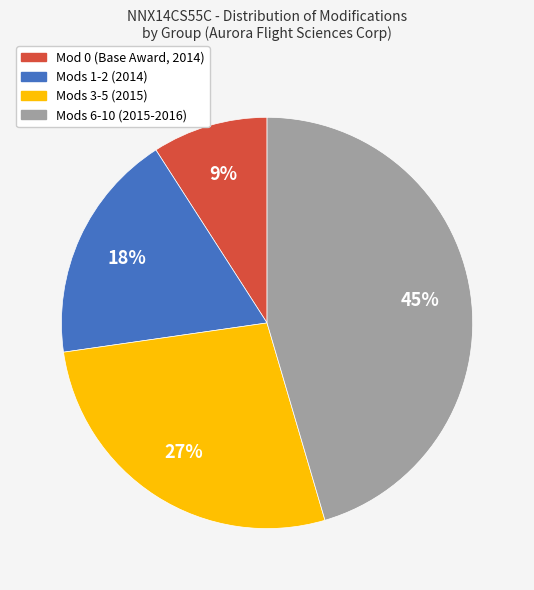

What is the smallest slice in the pie chart?

Mod 0 (Base Award, 2014)